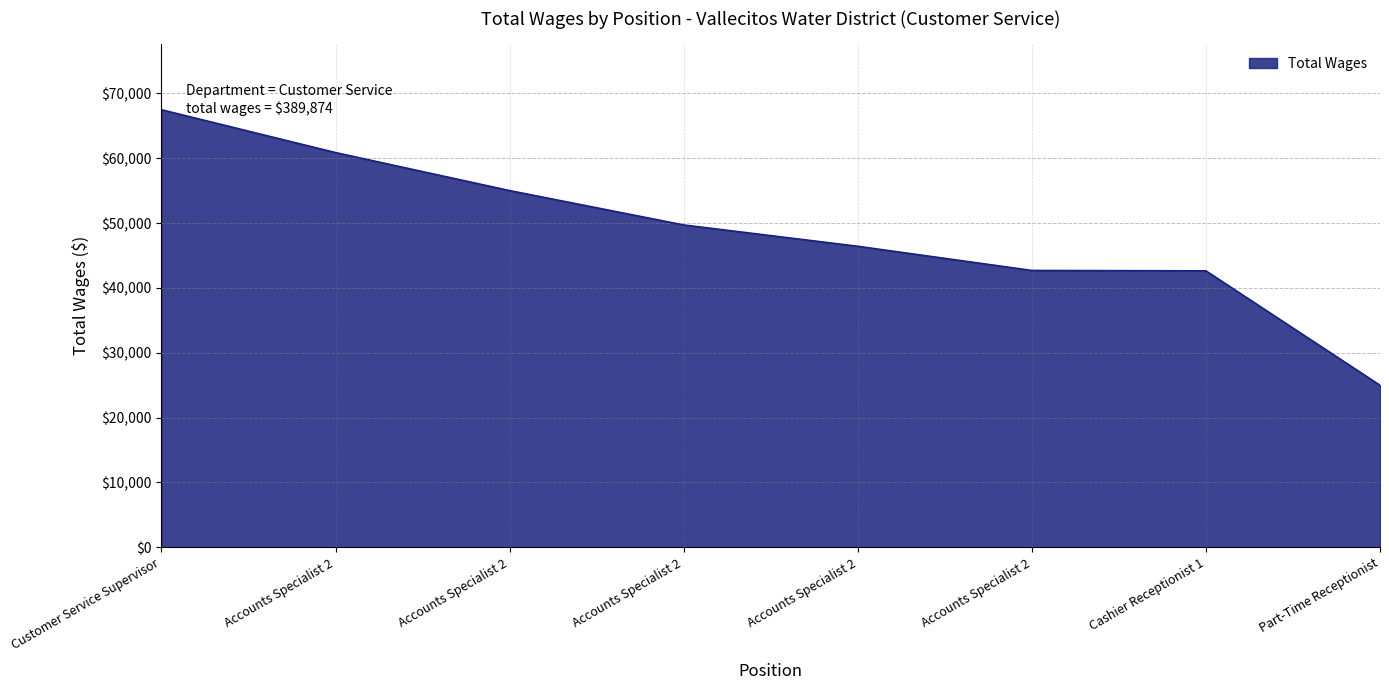

How many series are shown in this chart?

1